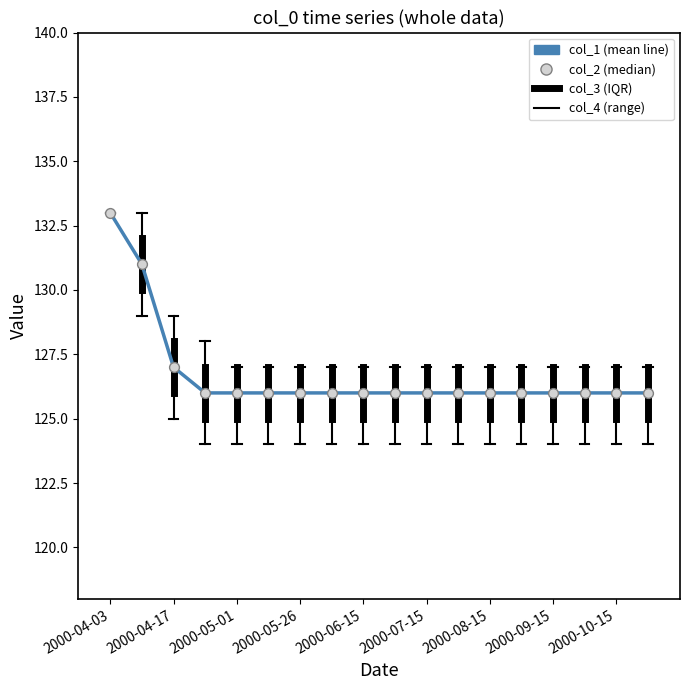

What is the greatest value displayed?

133